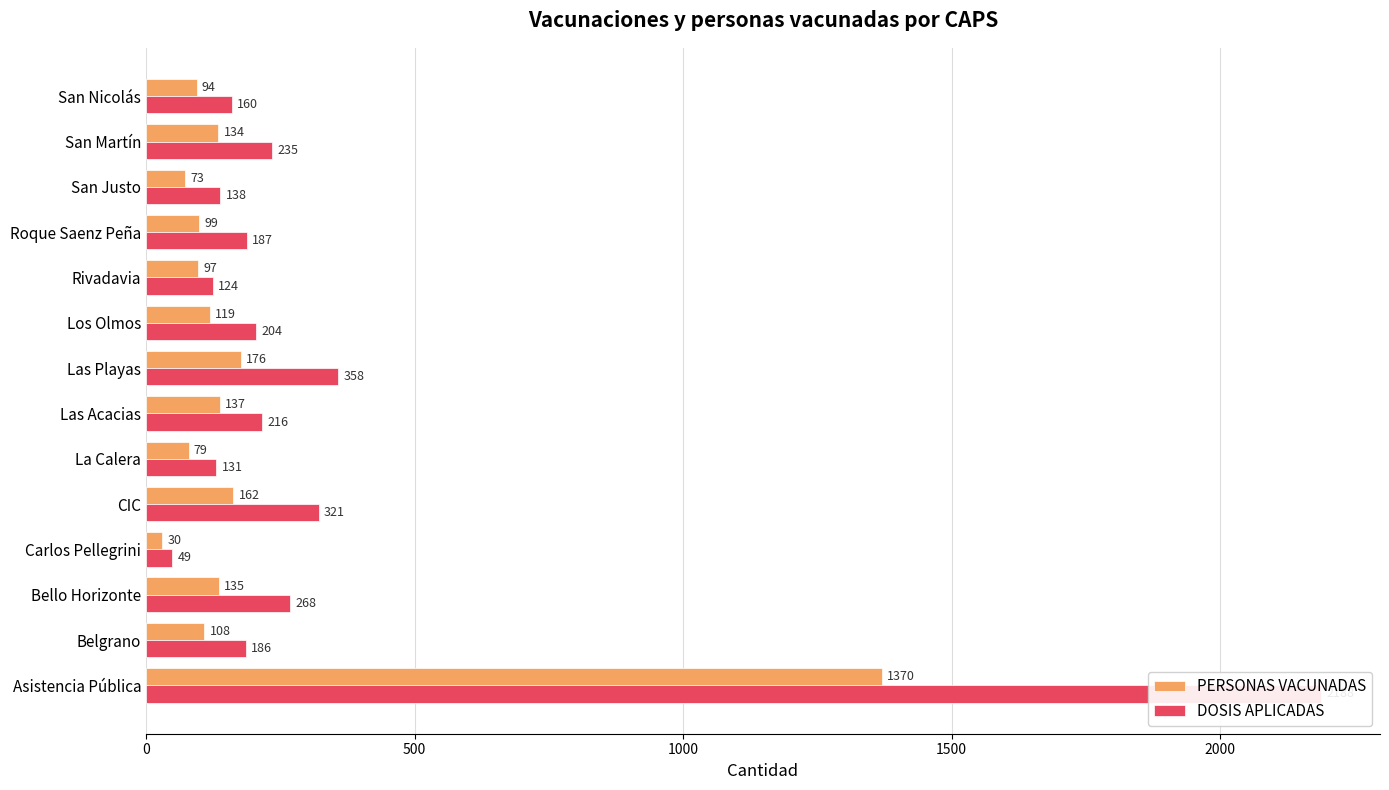

Does the chart contain any negative values?

No